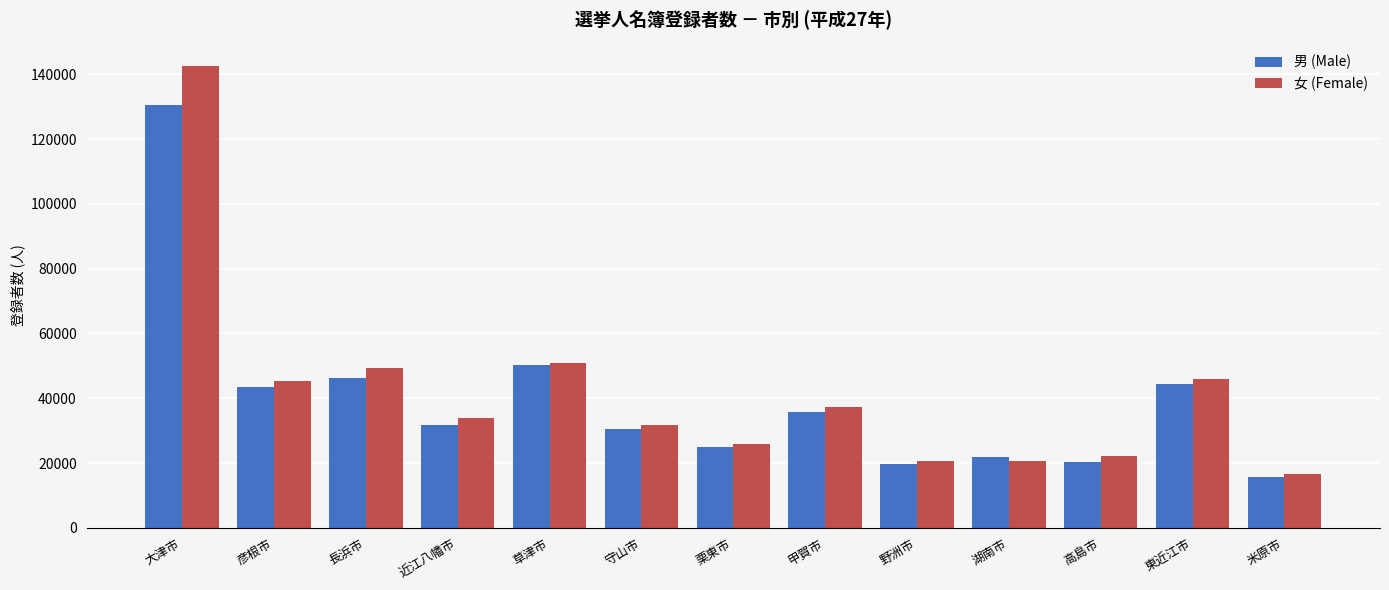

Rank the series at 東近江市 from highest to lowest value.

女 (Female), 男 (Male)